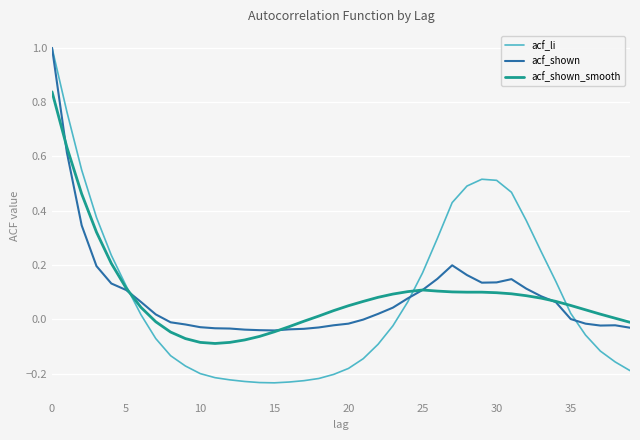

How many values in the acf_li series exceed 0?

19